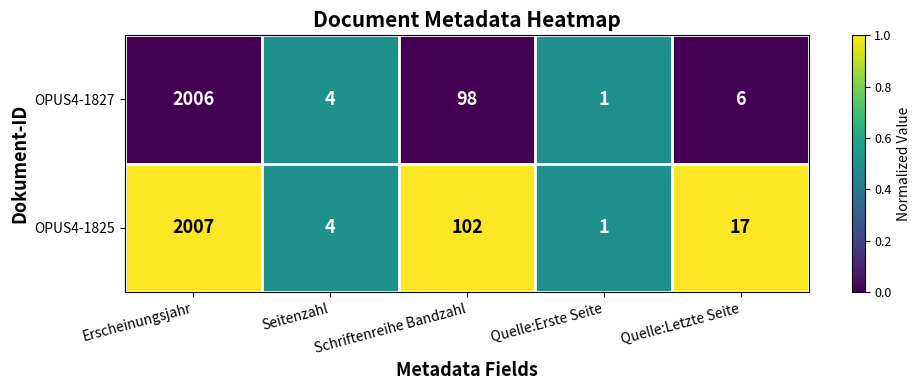

What is the average value of the OPUS4-1827 series?

423